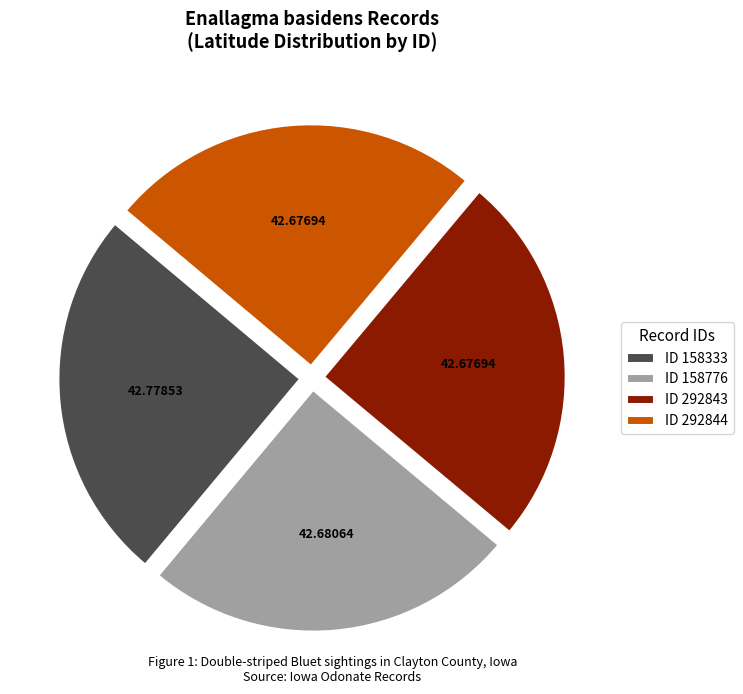

Is ID 292844 the majority of the pie?

No